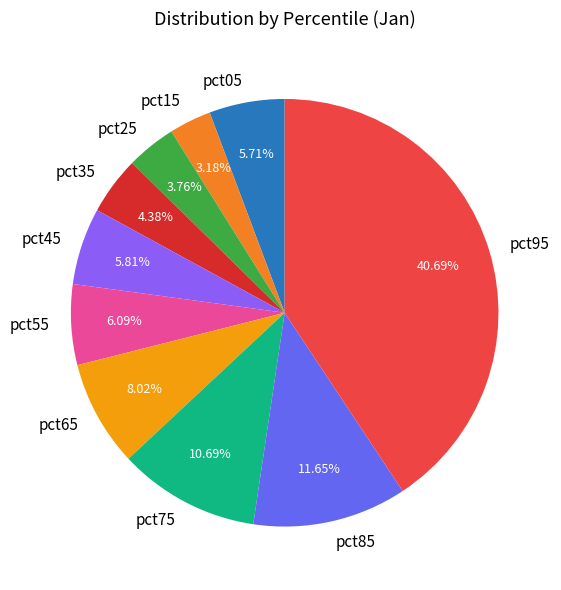

To the nearest percent, what is the difference between the largest and smallest slice percentages?

38%